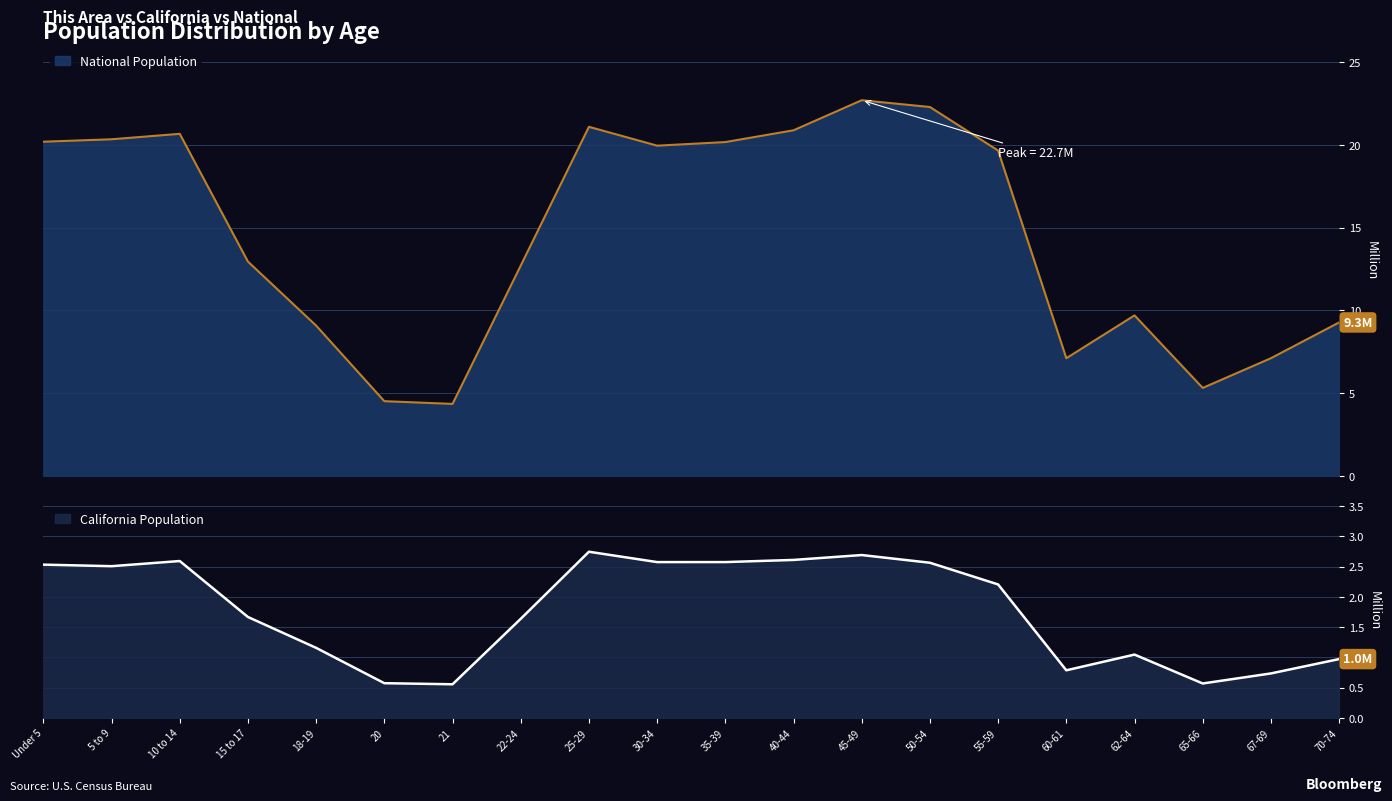

True or false: California and This Area cross at least once.

False